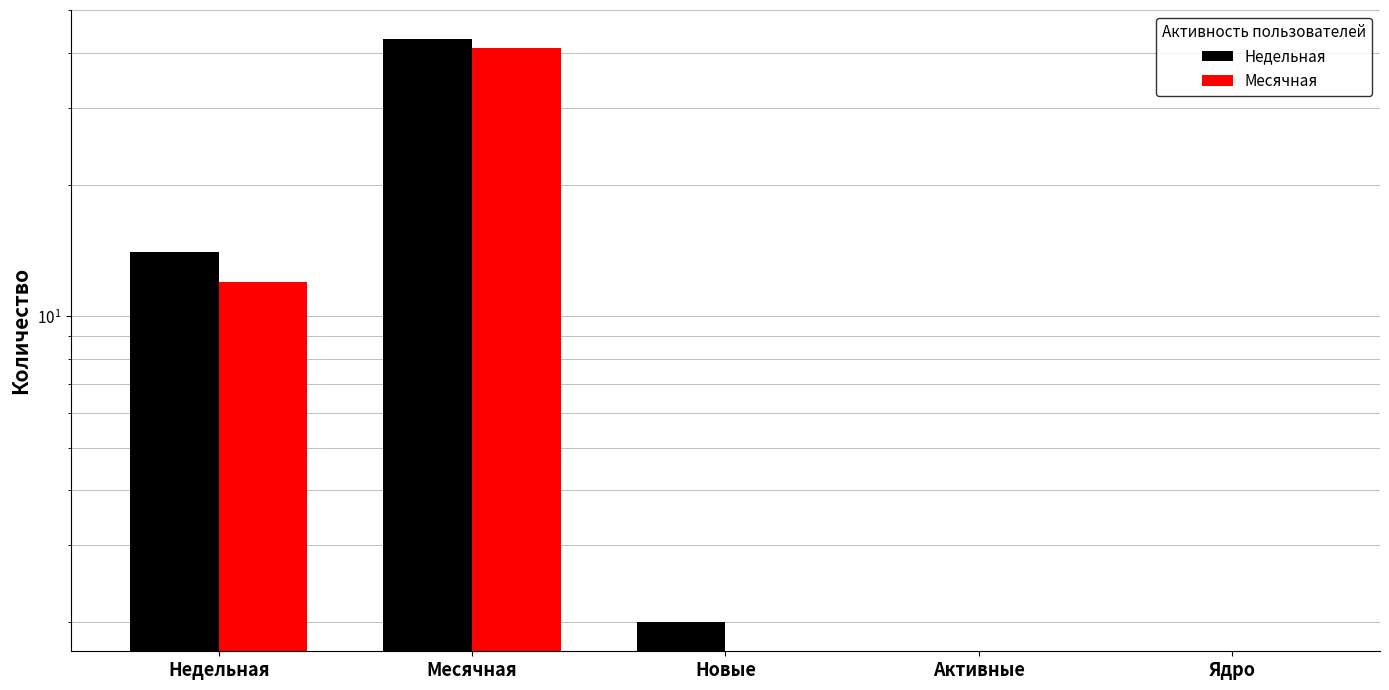

What is the approximate value of Недельная at Новые?

2